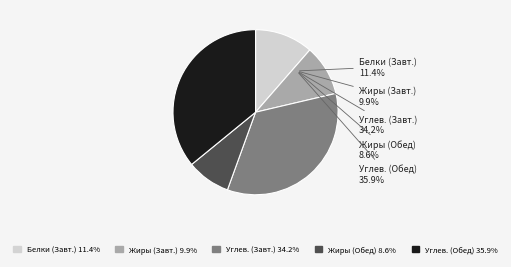

Which slice is the smallest?

Жиры (Обед)